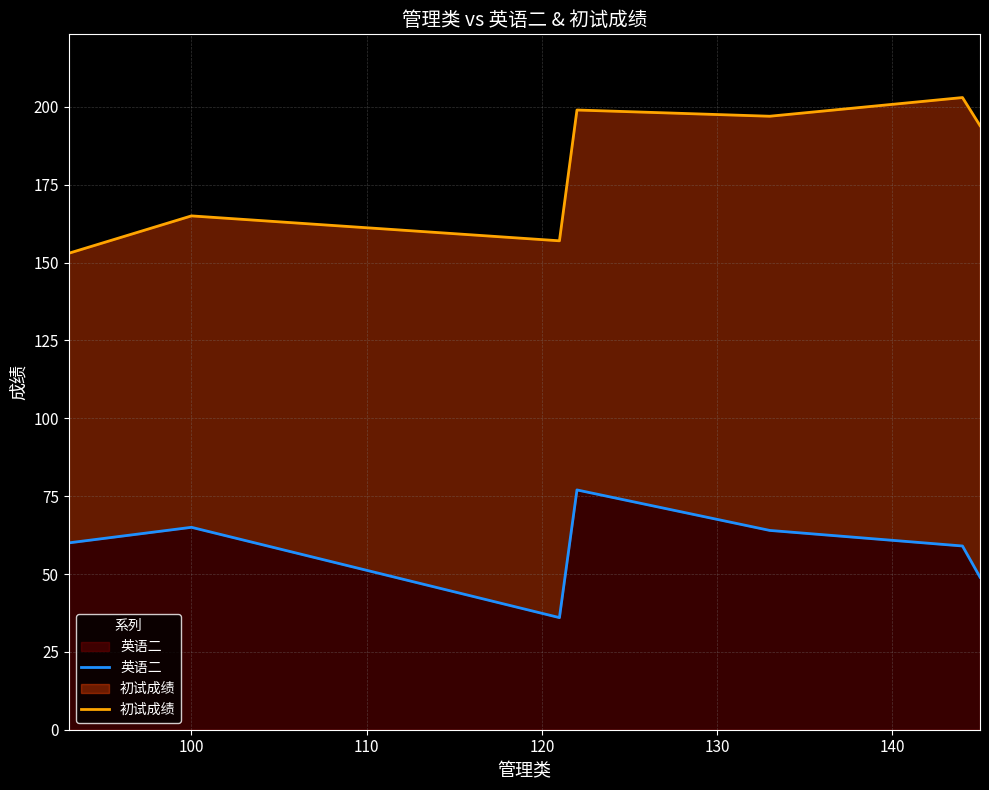

At how many categories does at least one series exceed 67?

7